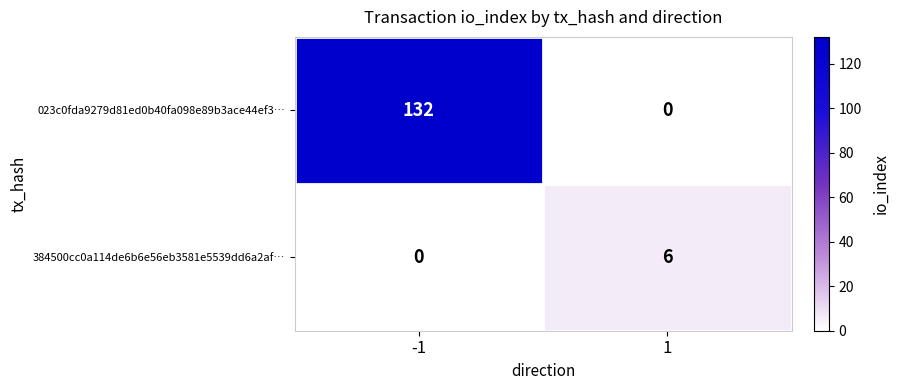

Between -1 and 1, which series saw the biggest shift?

023c0fda9279d81ed0b40fa098e89b3ace44ef3…